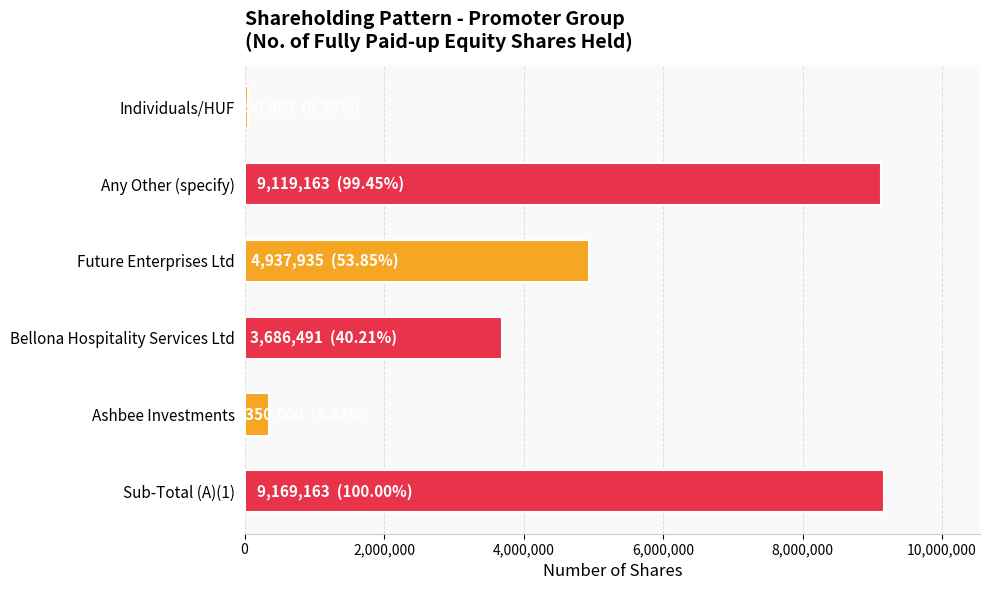

What is the maximum value shown in the chart?

9169163